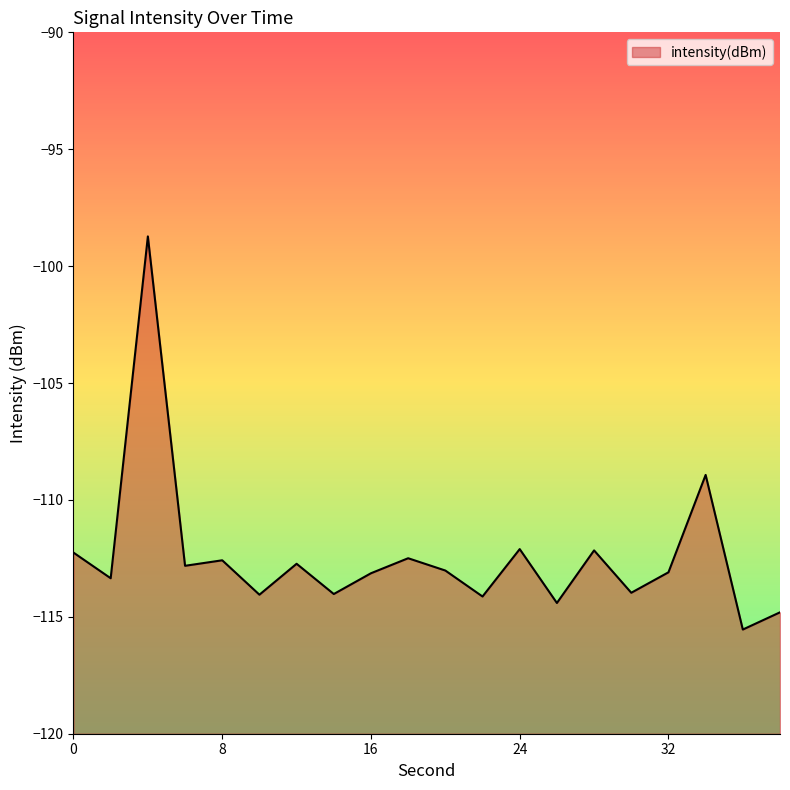

Reading left to right, what are all the values shown in this chart?

0=-112.3	2=-113.4	4=-98.7	6=-112.8	8=-112.6	10=-114.1	12=-112.7	14=-114.0	16=-113.1	18=-112.5	20=-113.0	22=-114.1	24=-112.1	26=-114.4	28=-112.2	30=-114.0	32=-113.1	34=-108.9	36=-115.5	38=-114.8